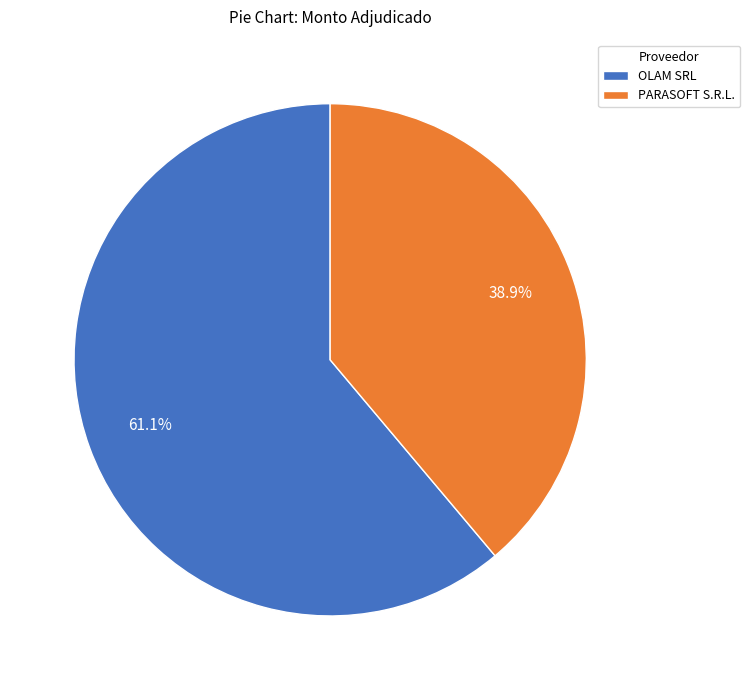

What portion of the pie excludes PARASOFT S.R.L.?

61.1%